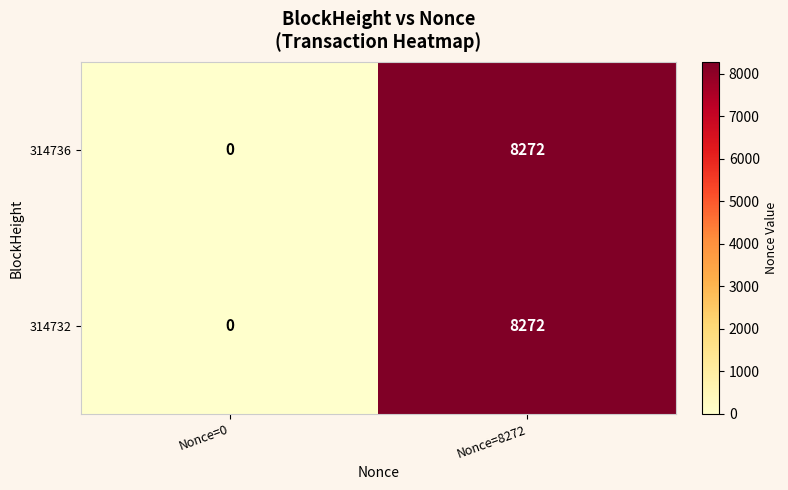

How many series are shown in this chart?

2